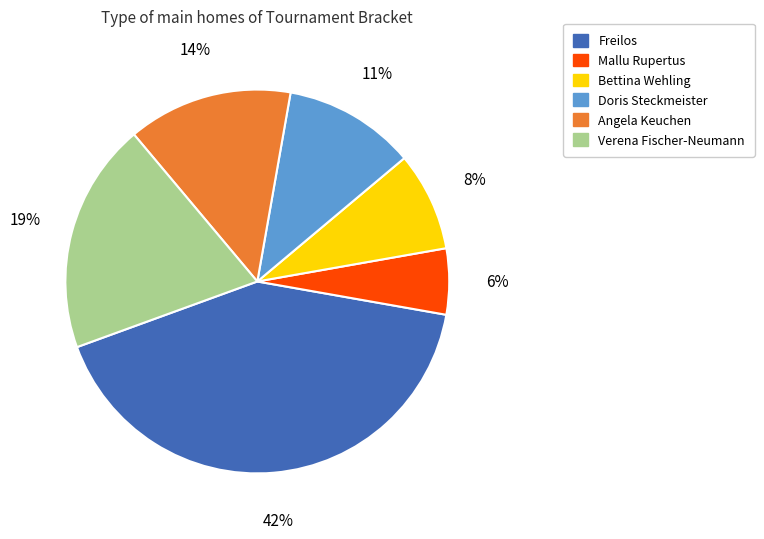

Is there any slice that represents more than half of the pie?

No